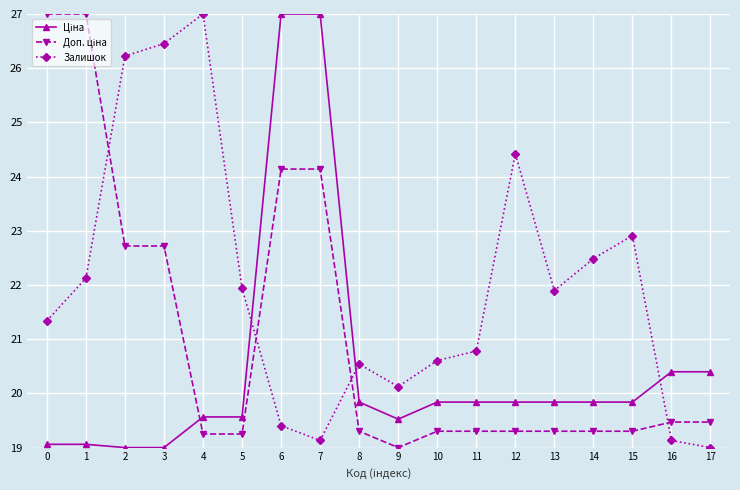

At how many categories does at least one series exceed 21?

12